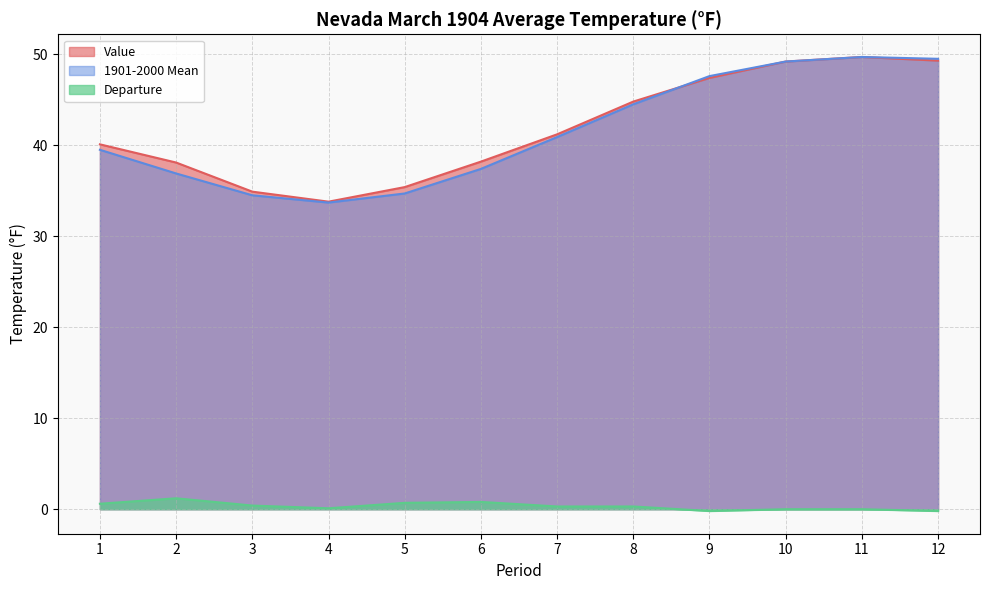

How many intersections are there between 1901-2000 Mean and Value?

1